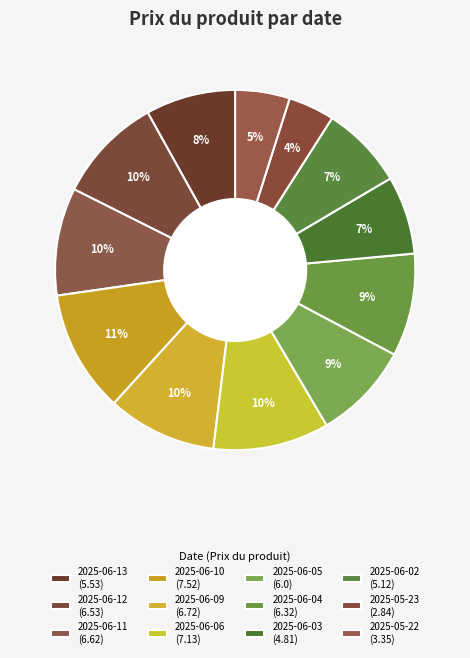

How many slices are in this pie chart?

12